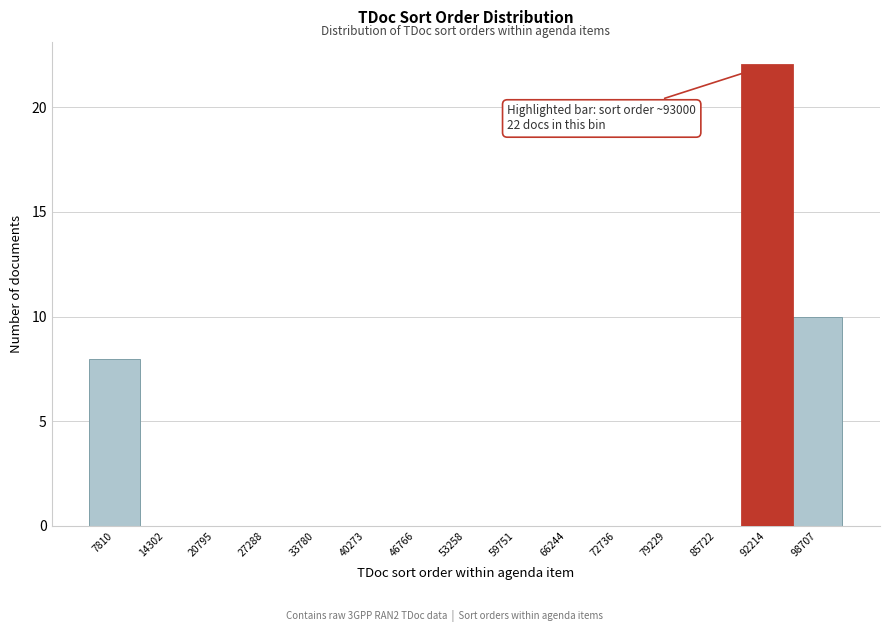

Reading left to right, list all the values displayed in this chart.

7810=8	14302=0	20795=0	27288=0	33780=0	40273=0	46766=0	53258=0	59751=0	66244=0	72736=0	79229=0	85722=0	92214=22	98707=10